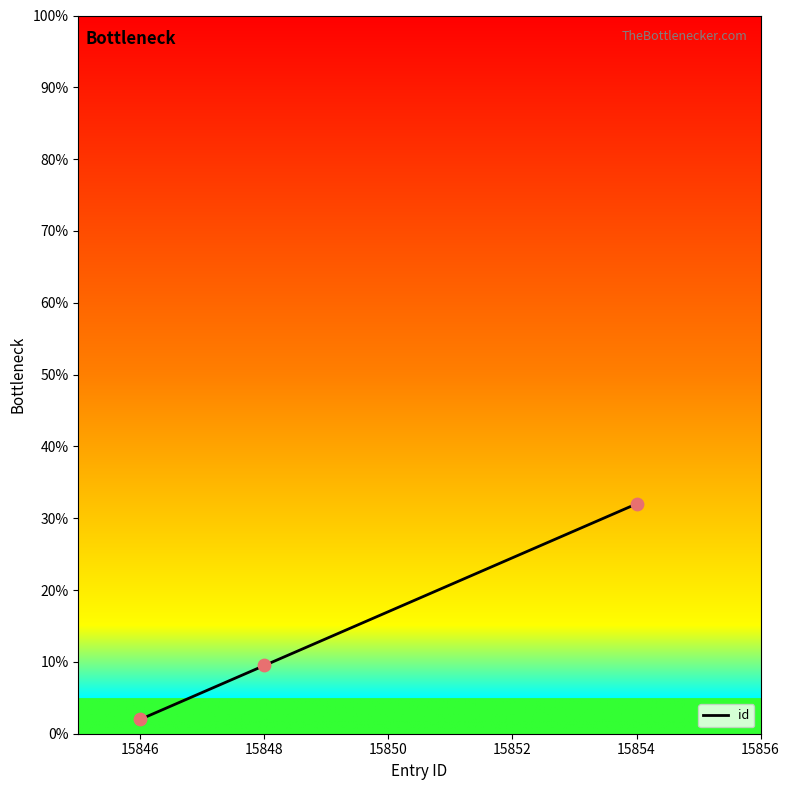

What is the change in value from 15846 to 15848?

+7.5